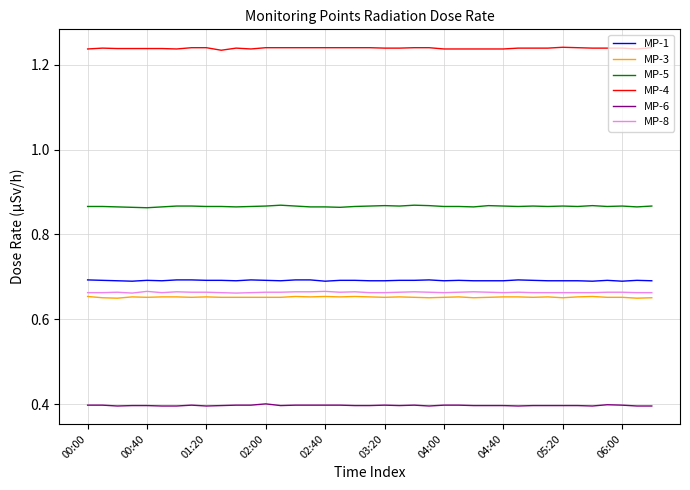

What is the minimum value shown in the chart?

0.4